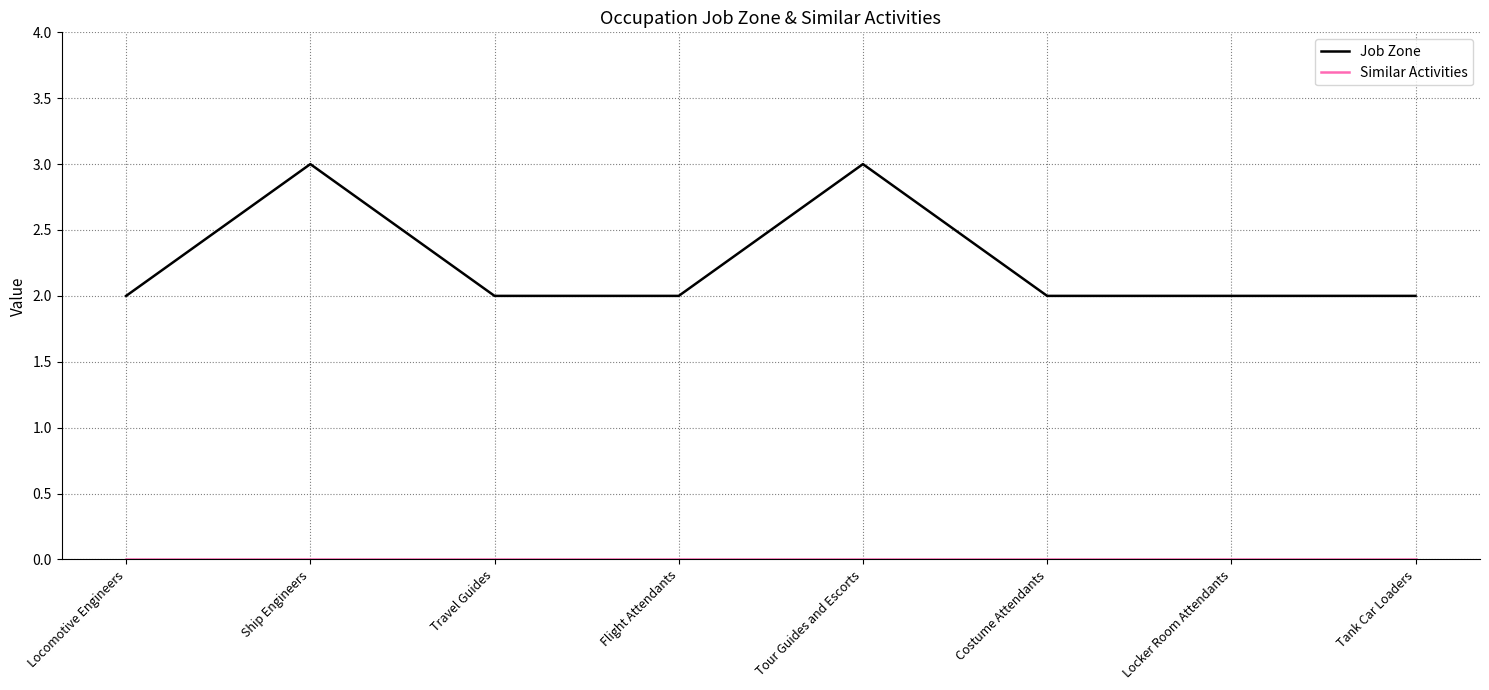

The value of Job Zone at Costume Attendants is 2. True or false?

True